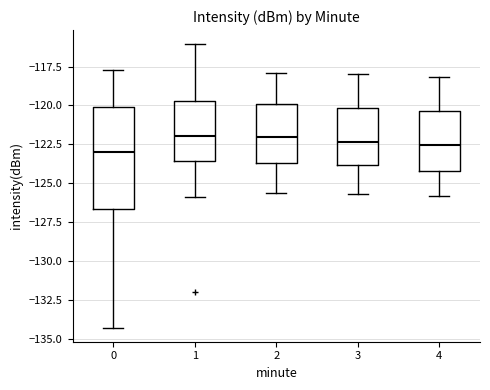

Reading left to right, read every box against the y-axis: the position of its median line, the range the box covers, and the ends of its whiskers. The values are not printed on the chart, so give them approximately, as read against the axis.

0: median -123.0, box -126.5 to -120.0, whiskers -134.5 to -117.5
1: median -122.0, box -123.5 to -119.5, whiskers -126.0 to -116.0
2: median -122.0, box -123.5 to -120.0, whiskers -125.5 to -118.0
3: median -122.5, box -124.0 to -120.0, whiskers -125.5 to -118.0
4: median -122.5, box -124.0 to -120.5, whiskers -126.0 to -118.0